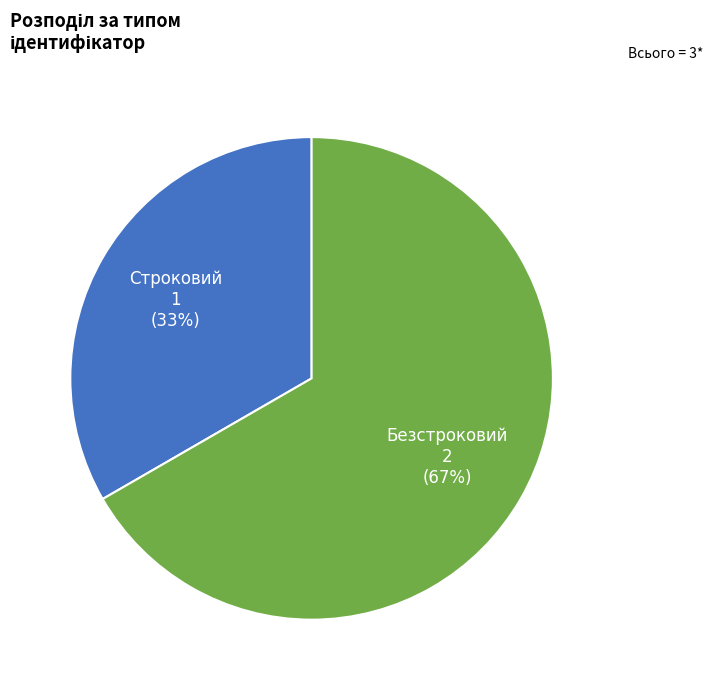

To the nearest percent, what portion does Безстроковий represent?

67%